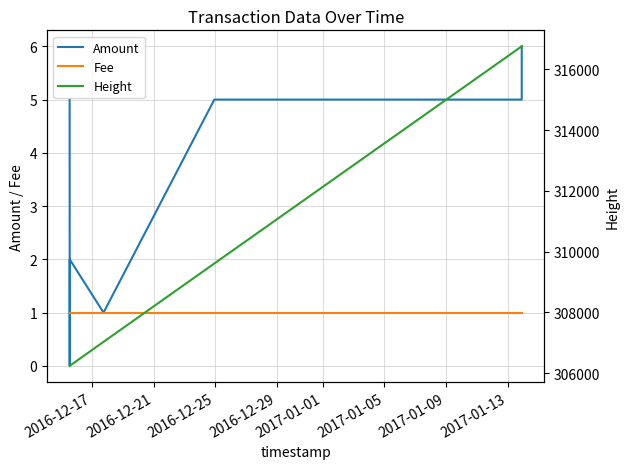

How many data points in Height are less than 307029?

3